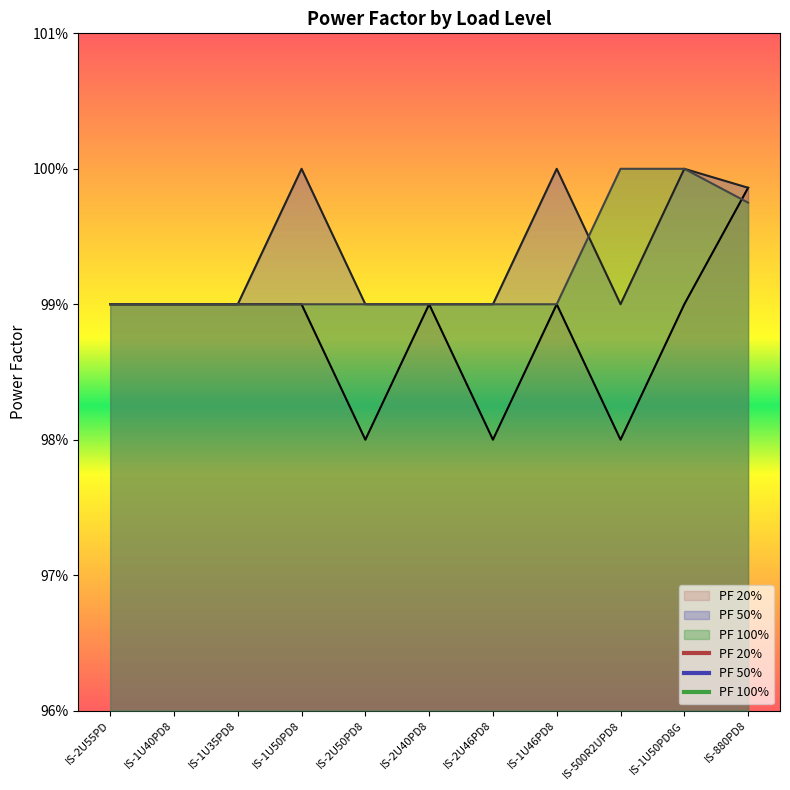

Which series changed the most between IS-1U35PD8 and IS-500R2UPD8?

PF 20%